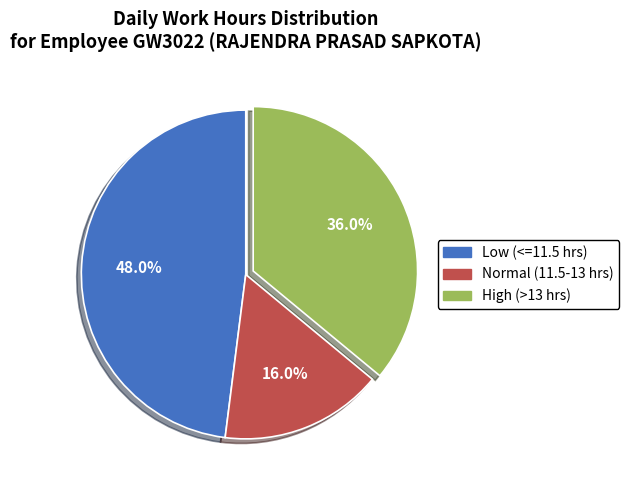

Is there any slice that represents more than half of the pie?

No